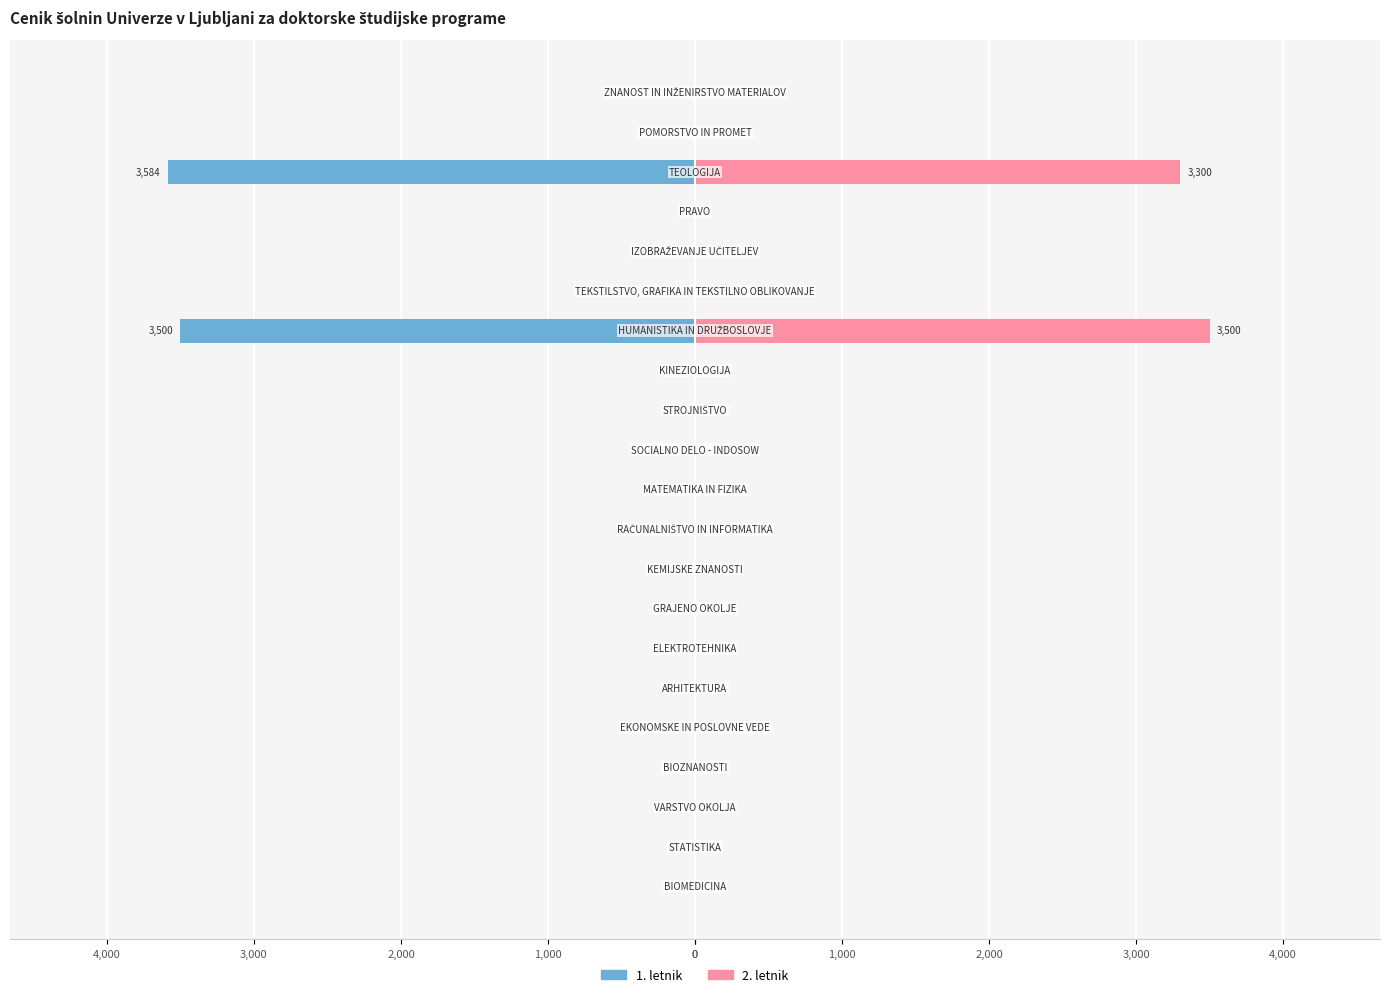

Which series has the widest spread of values?

1. letnik